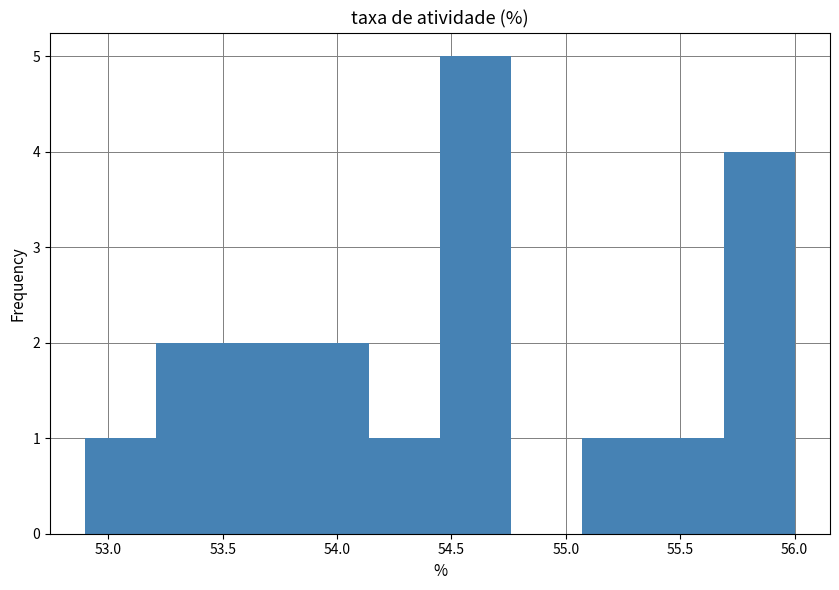

Reading left to right, transcribe this chart: for each bar, give the range it covers on the x-axis and its height. Neither the bar edges nor the heights are printed on the chart, so give them approximately, as read against the axes.

52.90 to 53.21: 1
53.21 to 53.52: 2
53.52 to 53.83: 2
53.83 to 54.14: 2
54.14 to 54.45: 1
54.45 to 54.76: 5
54.76 to 55.07: 0
55.07 to 55.38: 1
55.38 to 55.69: 1
55.69 to 56.00: 4